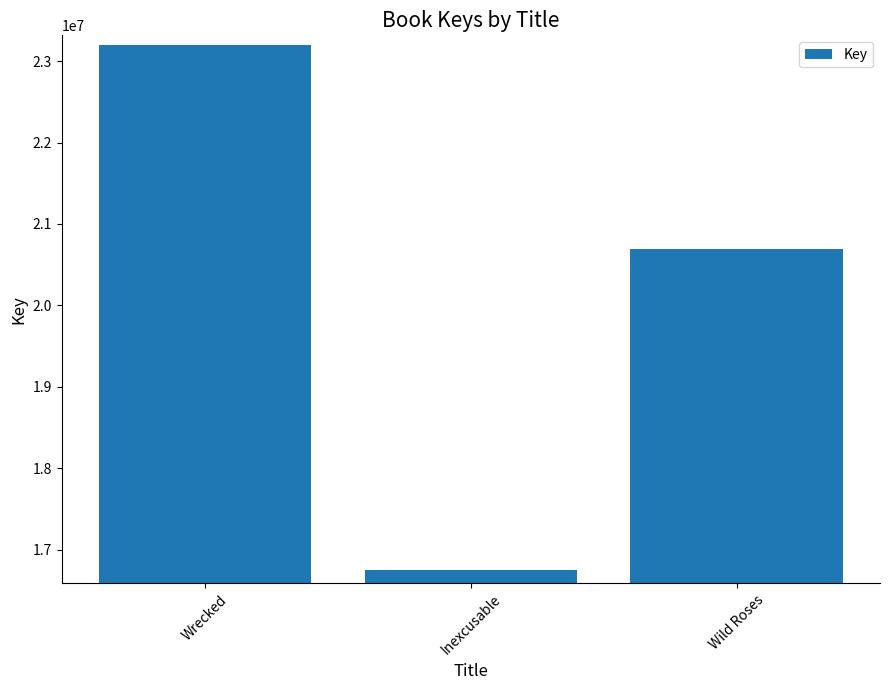

List the labels in order of value, smallest first.

Inexcusable, Wild Roses, Wrecked